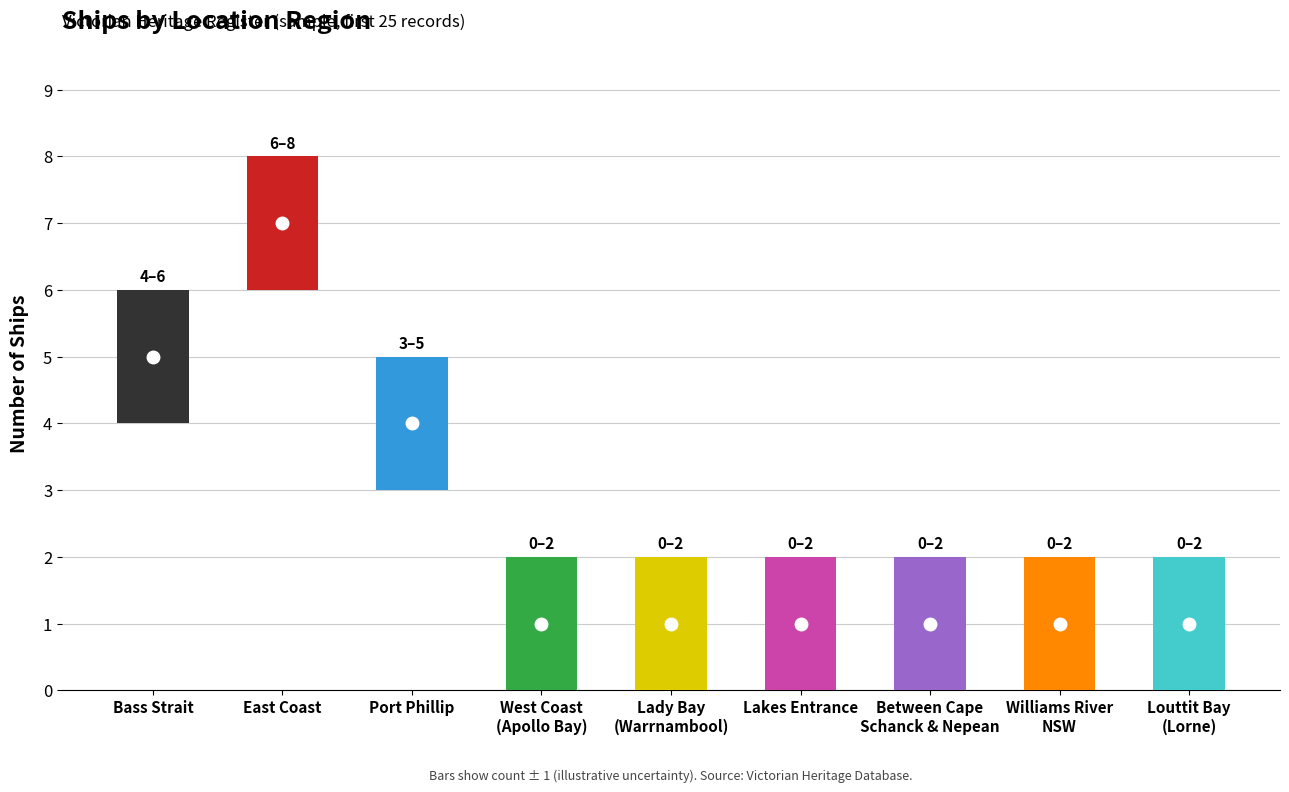

Which label corresponds to the smallest value in the chart?

Lady Bay (Warrnambool)